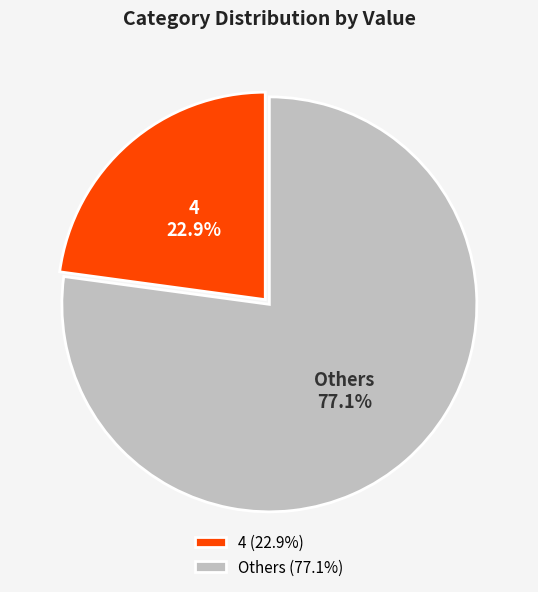

Is there any slice that represents more than half of the pie?

Yes